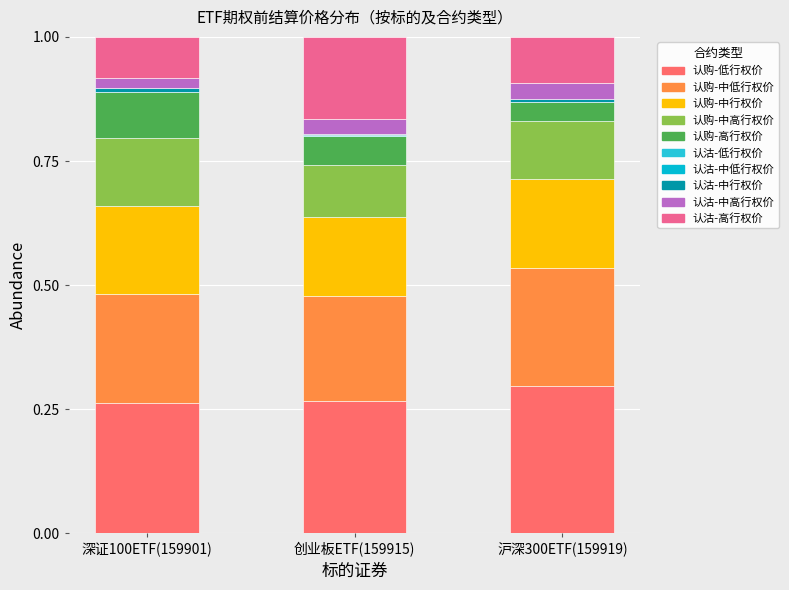

How many data points does each series have?

3